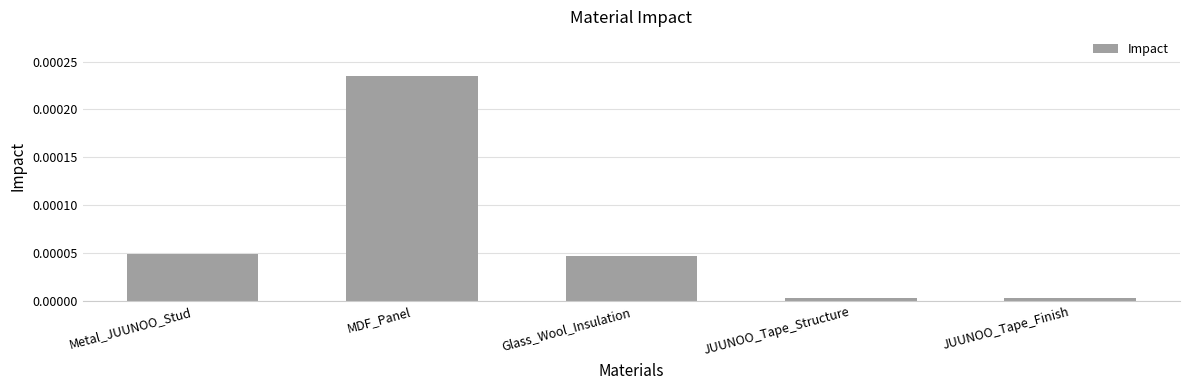

What is the label of the 1st bar from the right?

JUUNOO_Tape_Finish